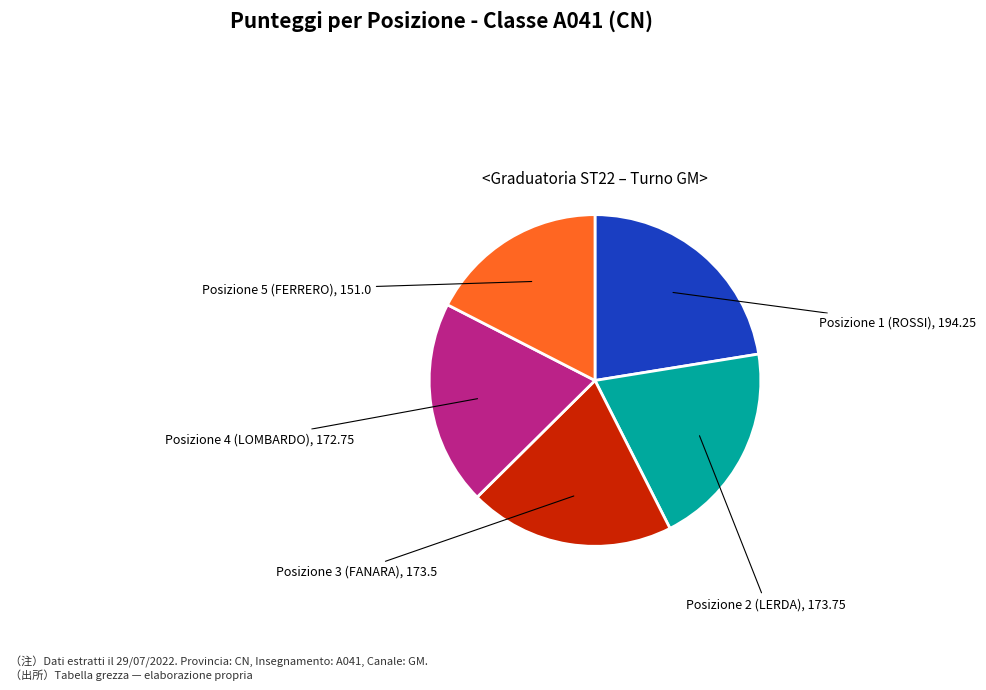

Is there a majority slice in this chart?

No